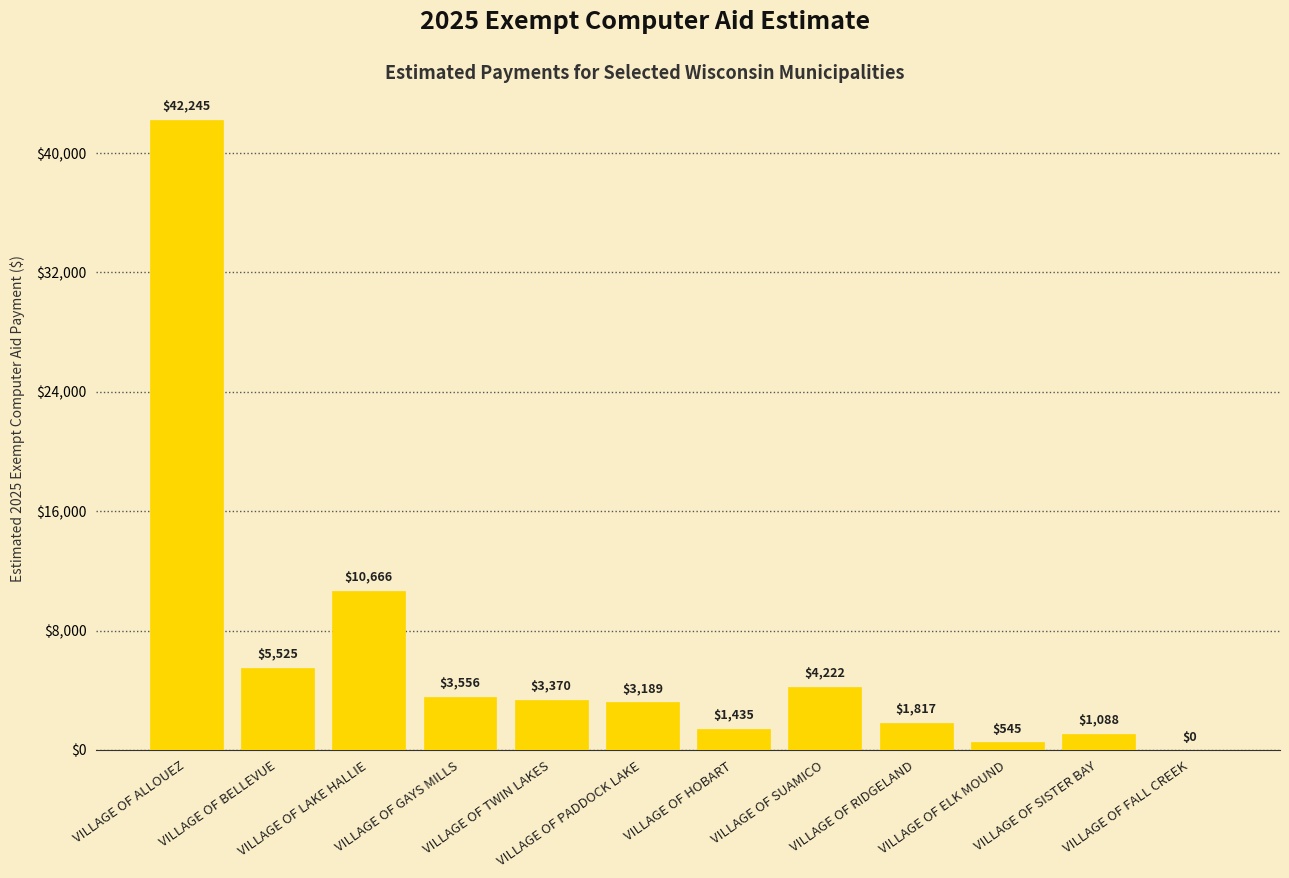

What is the maximum value shown in the chart?

42245.0